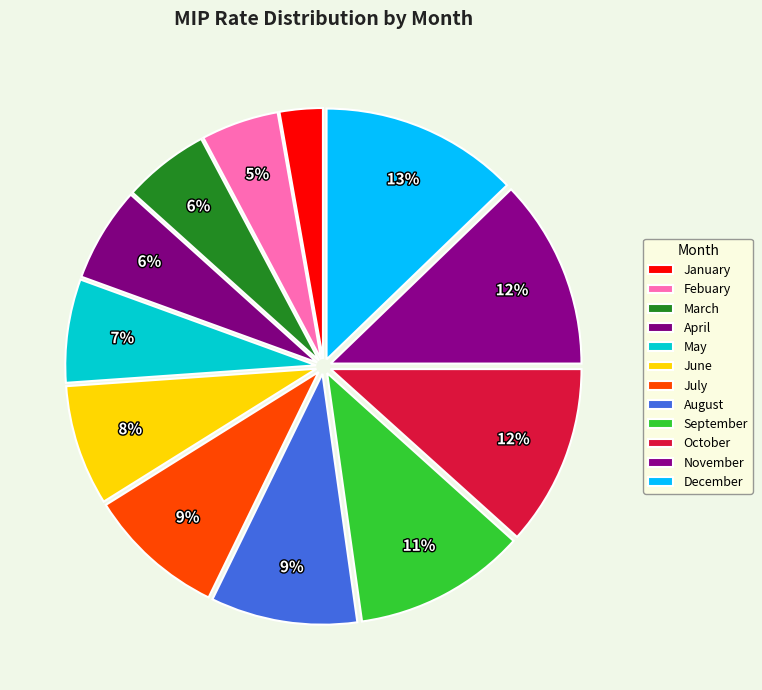

How many slices are in this pie chart?

12